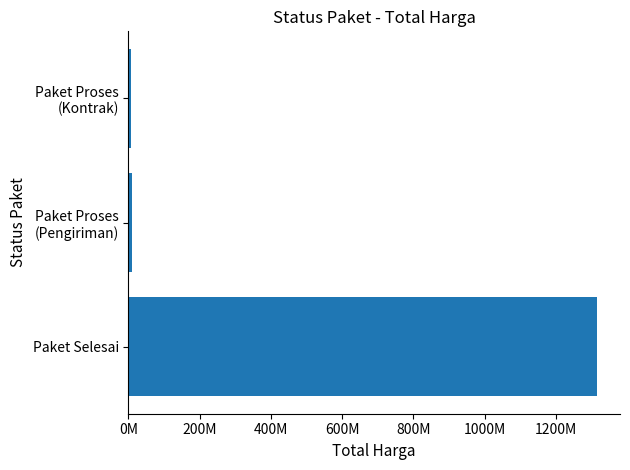

How many data points are less than 11250000?

1